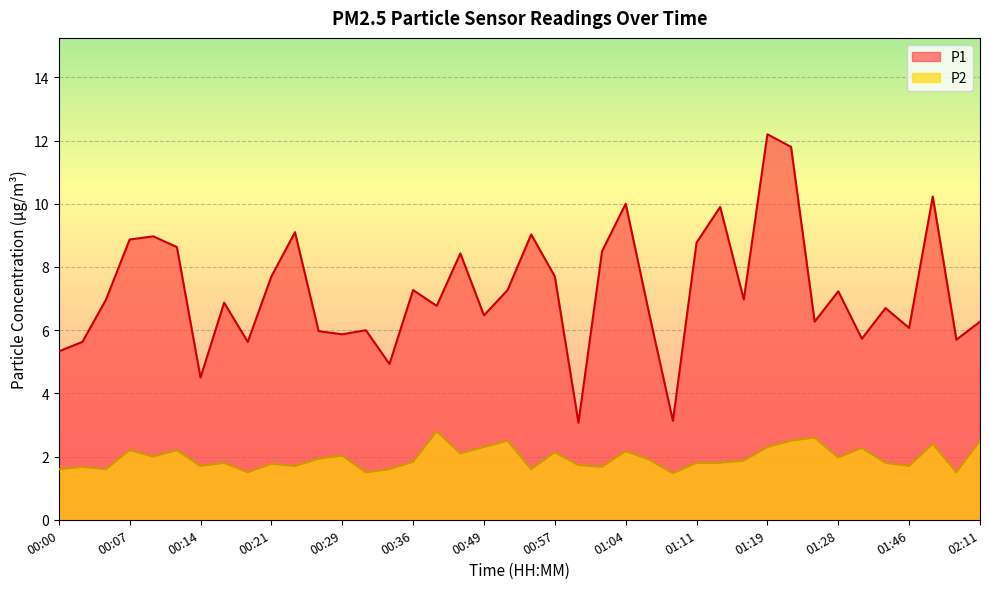

True or false: P1 and P2 cross at least once.

False